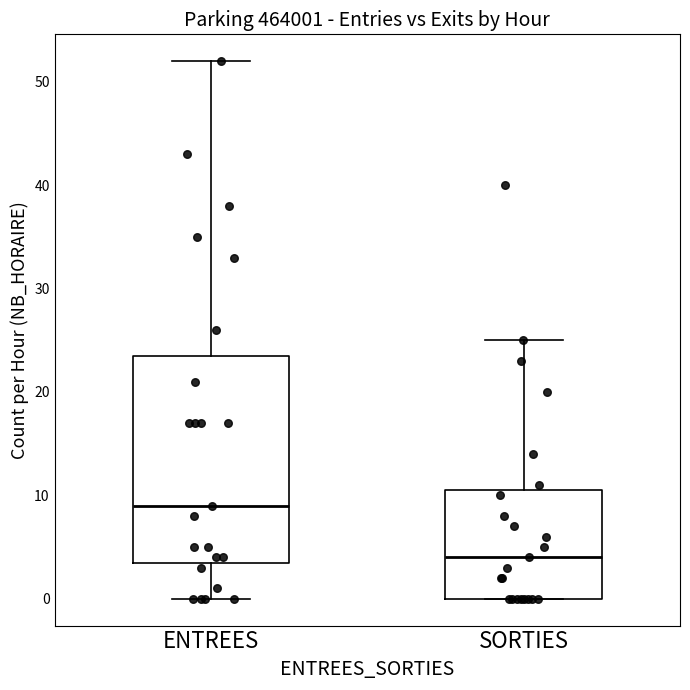

Where is the upper edge of the box for ENTREES on the y-axis? The values are not printed on the chart, so give them approximately, as read against the axis.

24